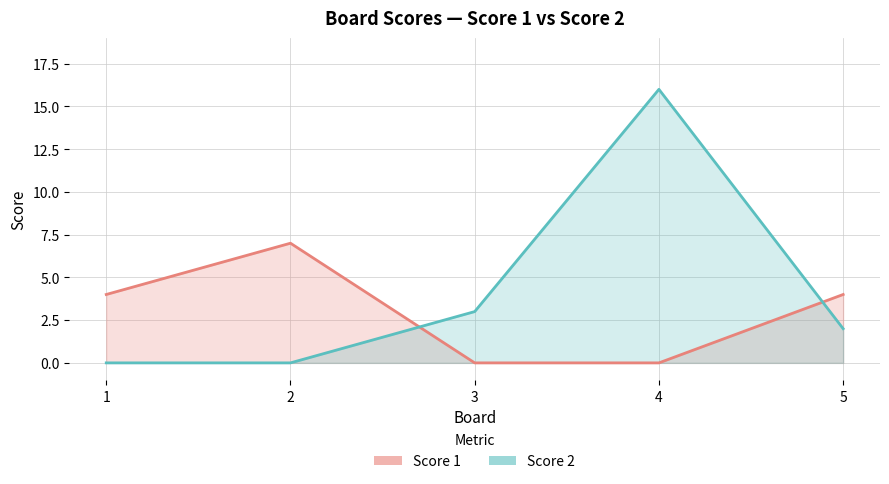

Rank the series by their maximum value, from highest to lowest.

Score 2, Score 1